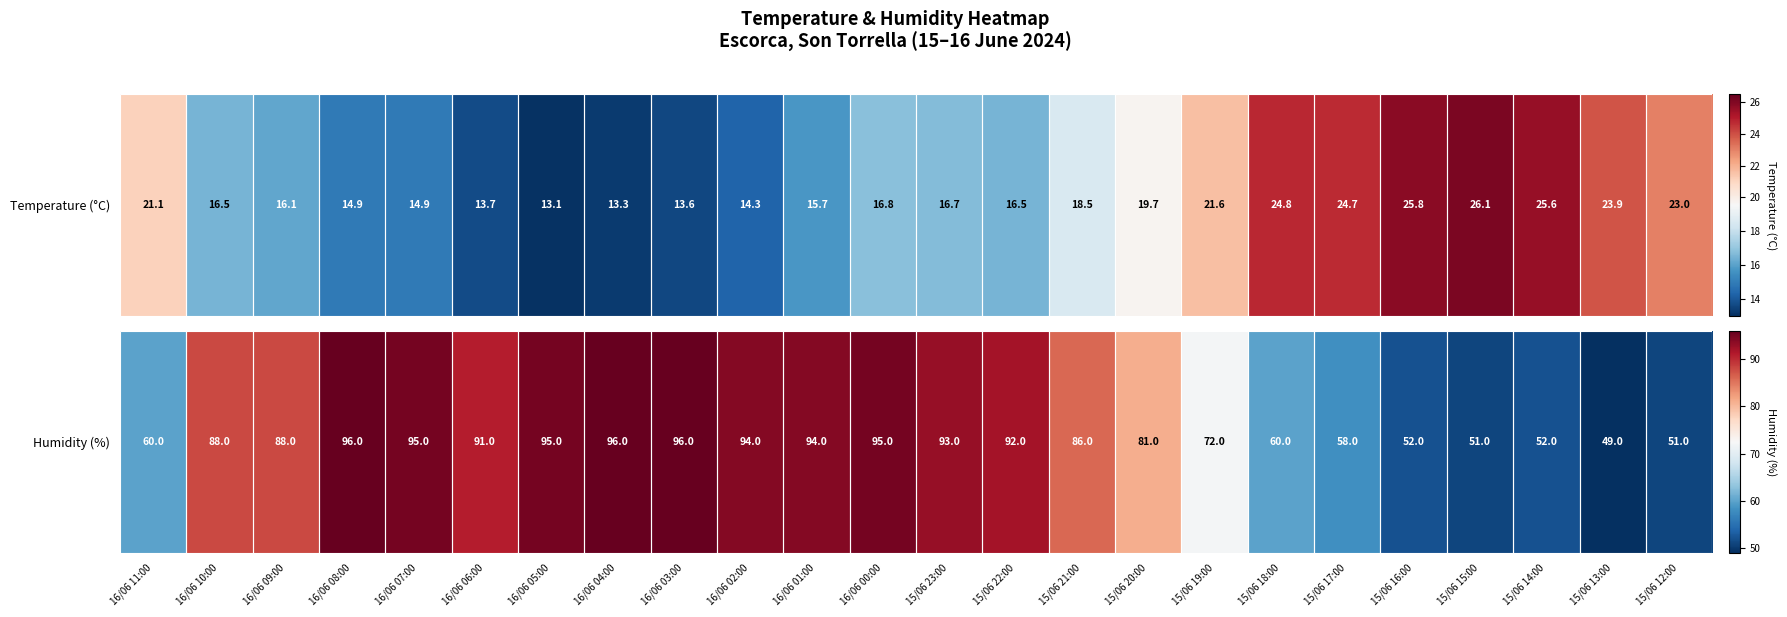

At which category does the chart reach its minimum across all series?

15/06 13:00